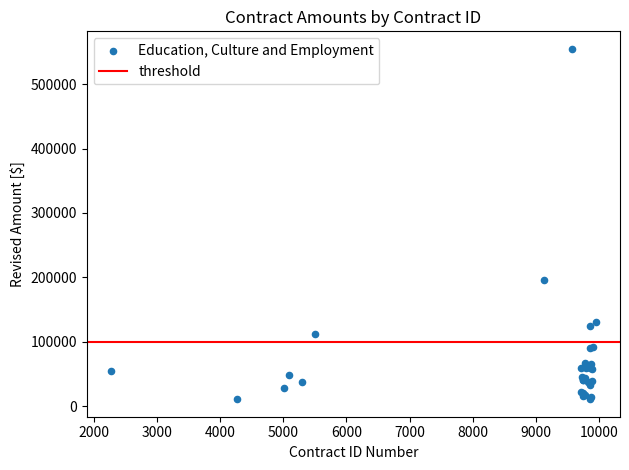

What Y value in the scatter plot is closest to 282869?

195256.6